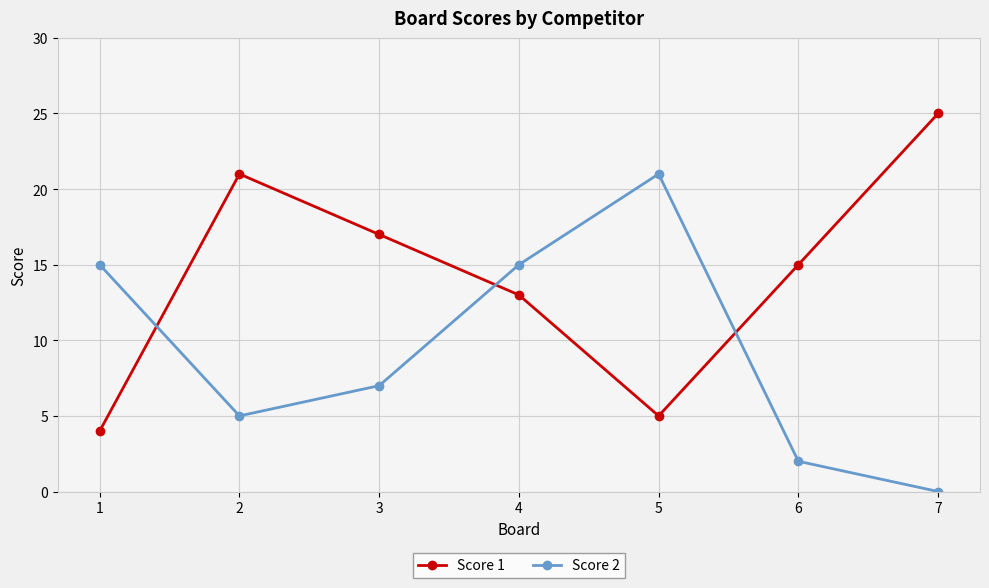

Which series has the largest total across all categories?

Score 1